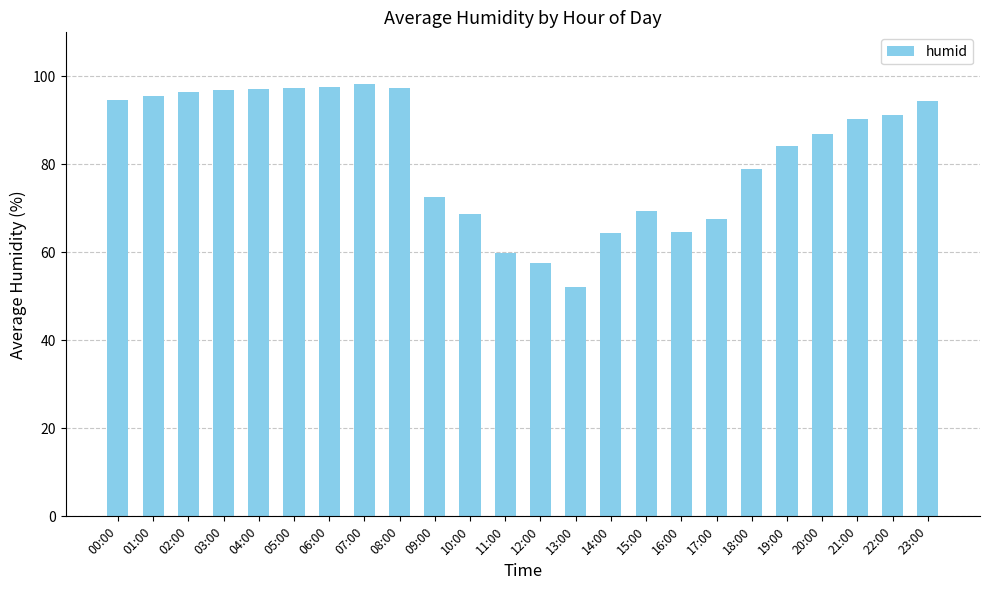

What is the label of the 22nd bar from the left?

21:00